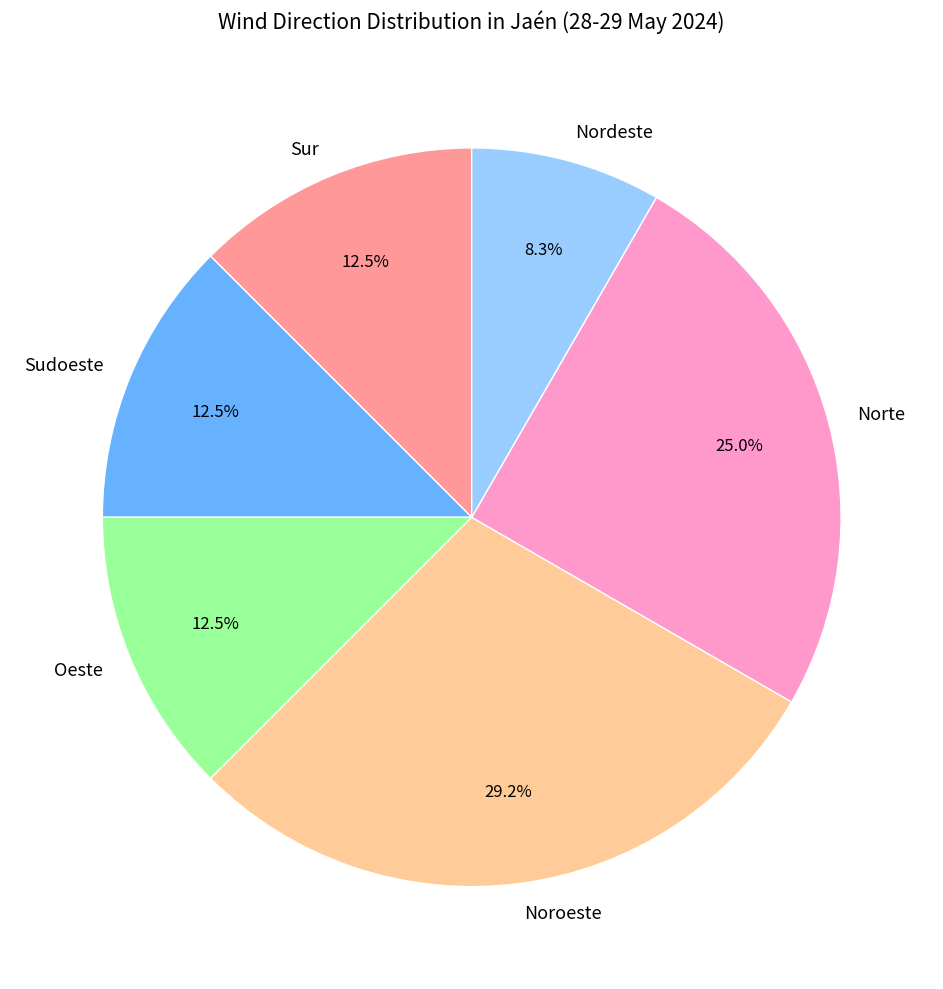

To the nearest percent, what portion does Noroeste represent?

29%